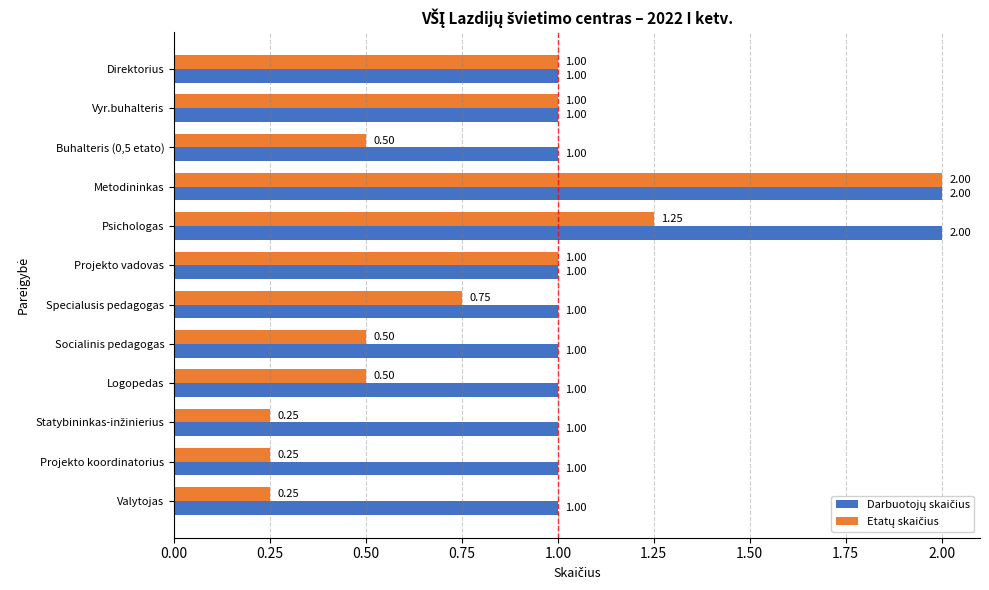

What is the total value across all series at Specialusis pedagogas?

1.8